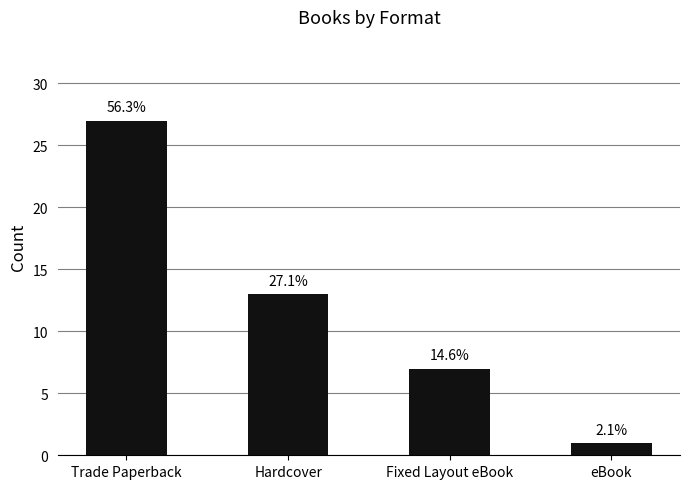

Does the chart contain any negative values?

No